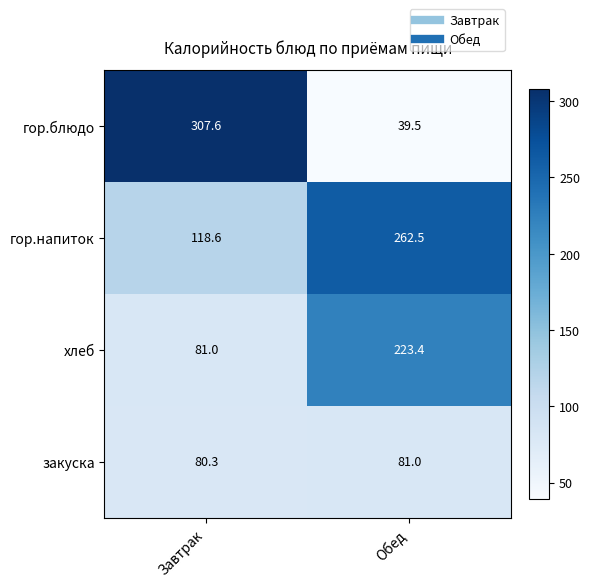

Count the number of categories in the chart.

2